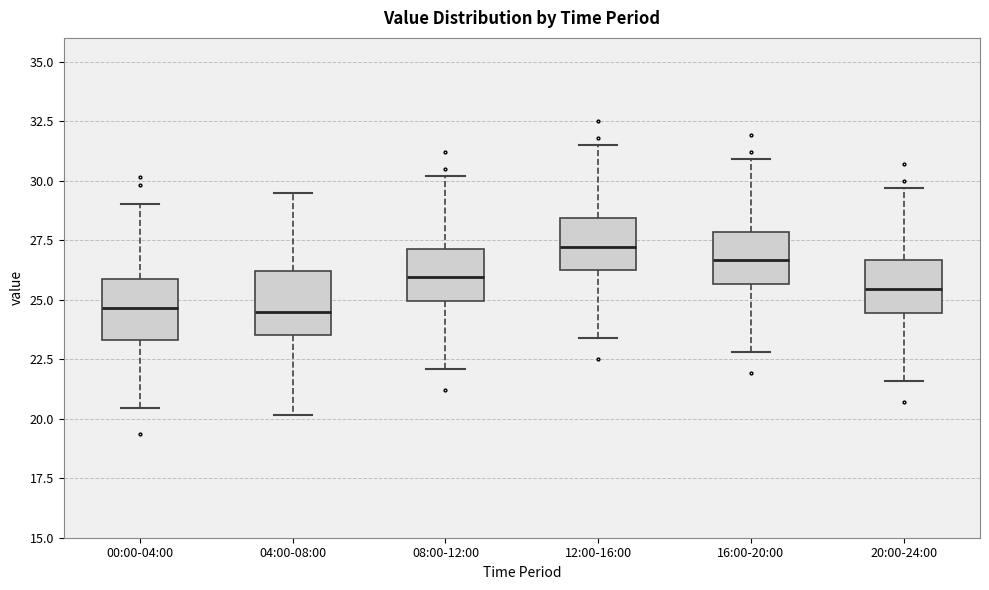

Reading left to right, transcribe this box plot: for each box, give where its median line is, the range the box spans, and where its two whiskers end, as read against the y-axis. The values are not printed on the chart, so give them approximately, as read against the axis.

00:00-04:00: median 24.5, box 23.5 to 26.0, whiskers 20.5 to 29.0
04:00-08:00: median 24.5, box 23.5 to 26.0, whiskers 20.0 to 29.5
08:00-12:00: median 26.0, box 25.0 to 27.0, whiskers 22.0 to 30.0
12:00-16:00: median 27.0, box 26.5 to 28.5, whiskers 23.5 to 31.5
16:00-20:00: median 26.5, box 25.5 to 28.0, whiskers 23.0 to 31.0
20:00-24:00: median 25.5, box 24.5 to 26.5, whiskers 21.5 to 29.5